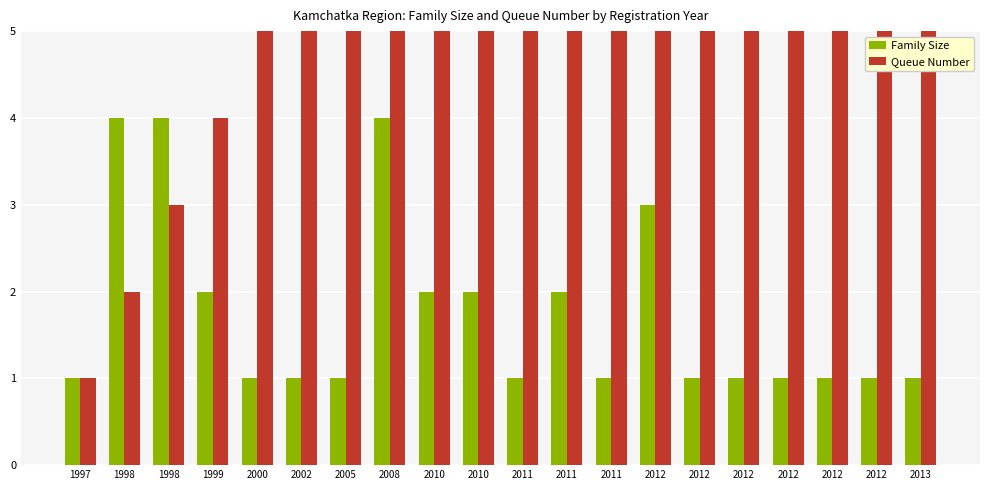

Reading left to right, what are all the values shown in this chart?

Family Size: 1	4	4	2	1	1	1	4	2	2	1	2	1	3	1	1	1	1	1	1
Queue Number: 1	2	3	4	5	6	7	8	9	10	11	12	13	14	15	16	17	18	19	20